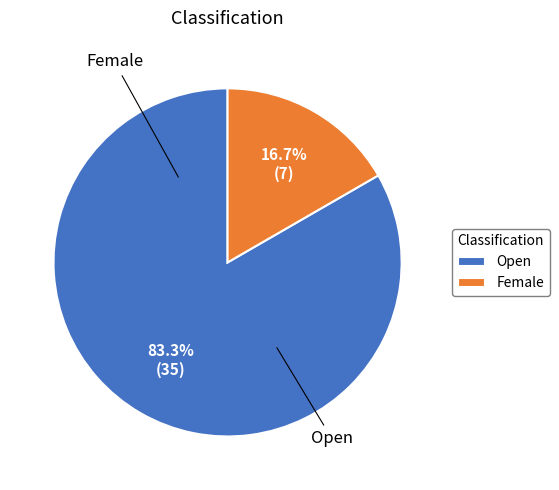

Which slice is the largest?

Open